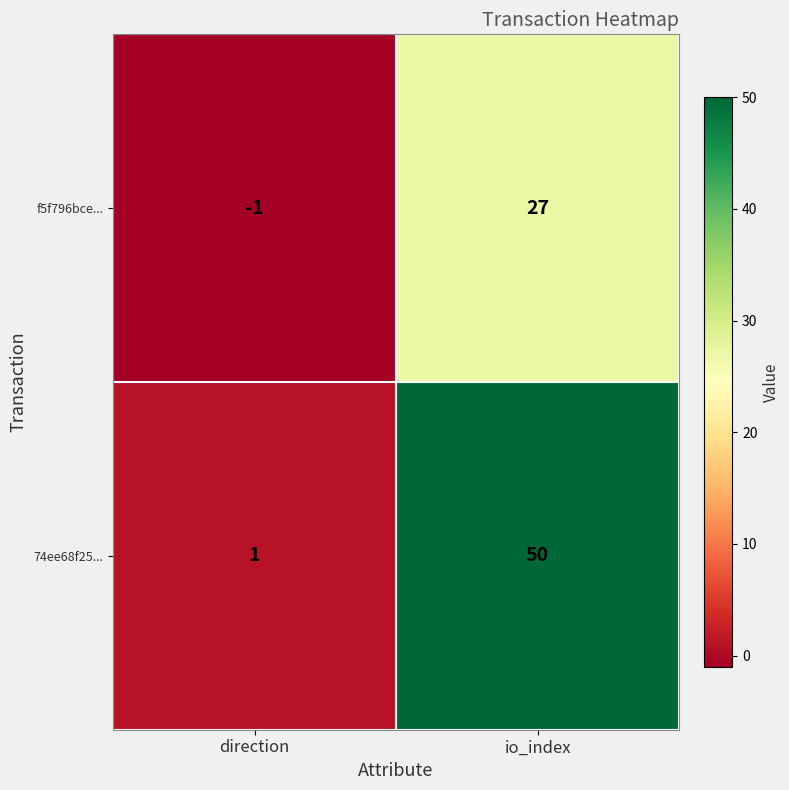

The 74ee68f25... series shows 50 at io_index. True or false?

True